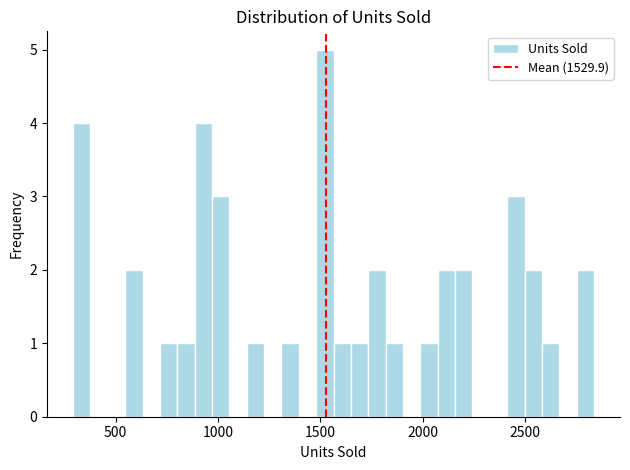

Read against the x-axis, roughly where is the centre of the tallest bar?

1500